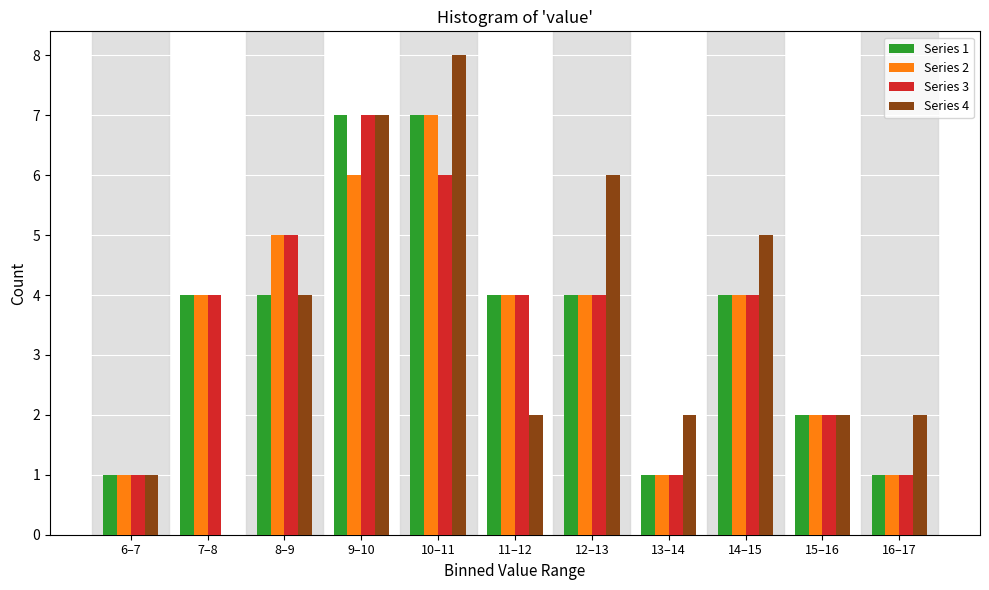

True or false: Series 1 has a value of 2 at 15–16.

True